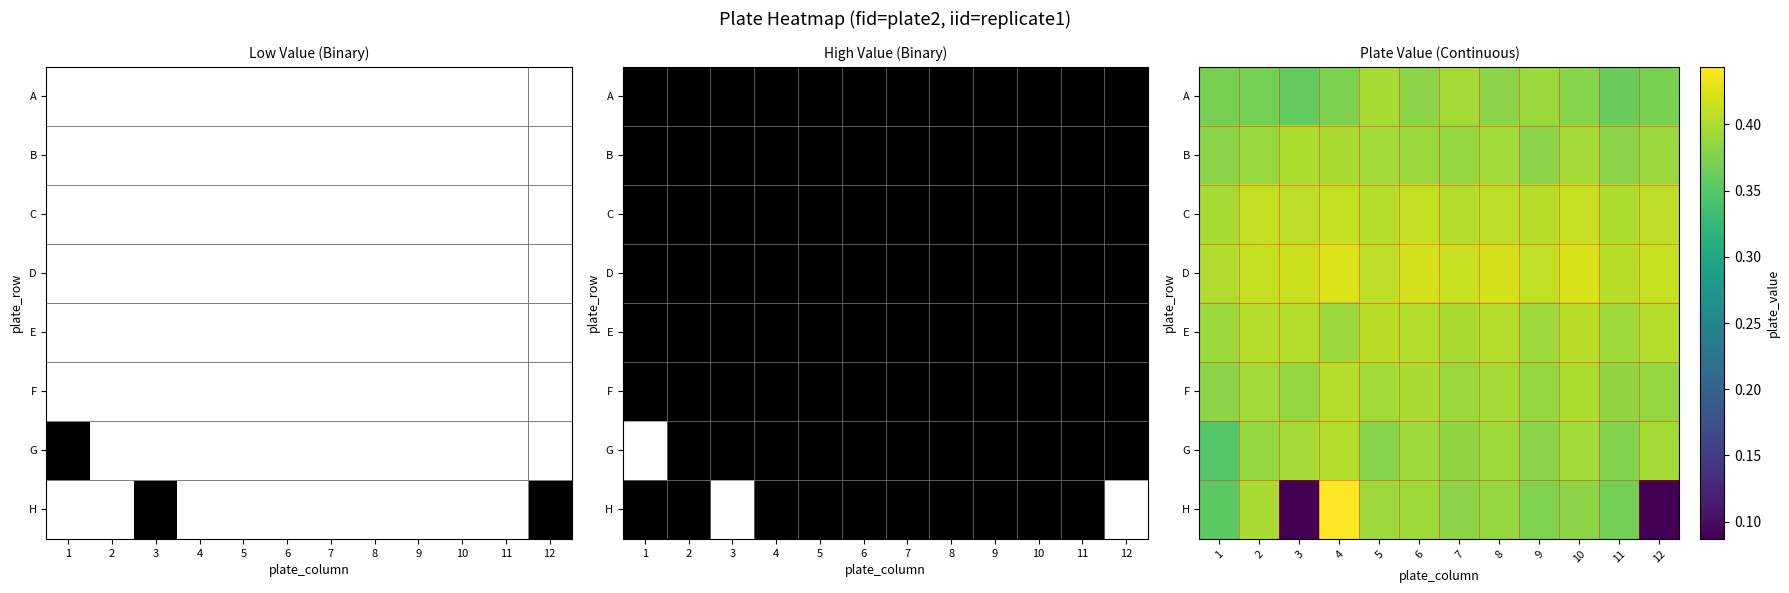

Is the value of H at 6 greater than the value of F at 1?

Yes